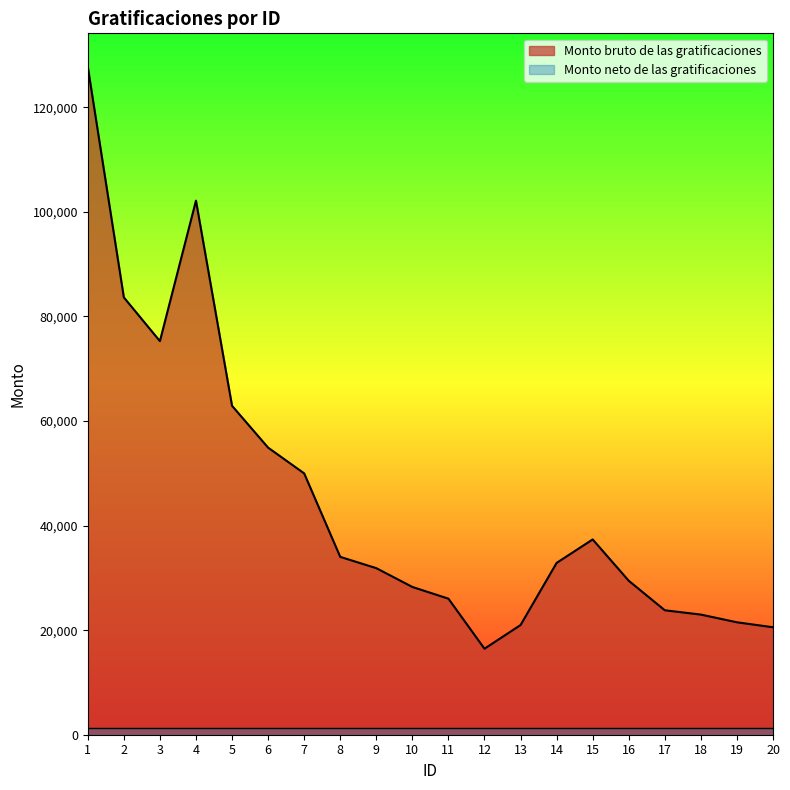

List the labels in order of value, smallest first.

12, 20, 13, 19, 18, 17, 11, 10, 16, 9, 14, 8, 15, 7, 6, 5, 3, 2, 4, 1